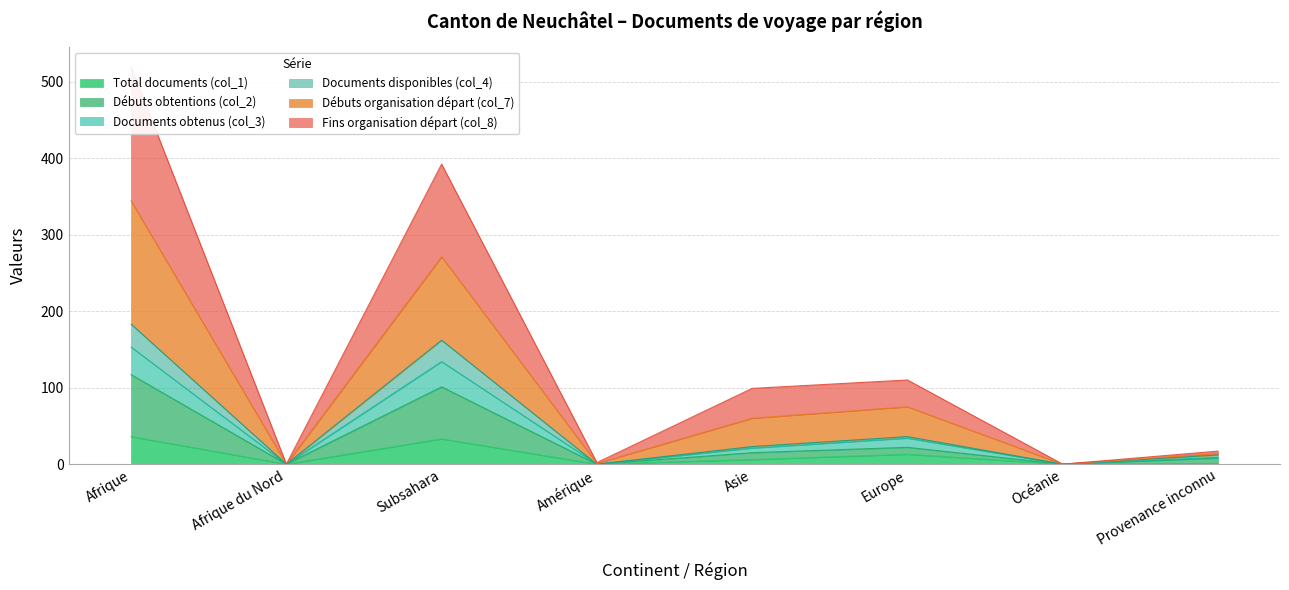

The Total documents (col_1) series shows 13 at Europe. True or false?

True